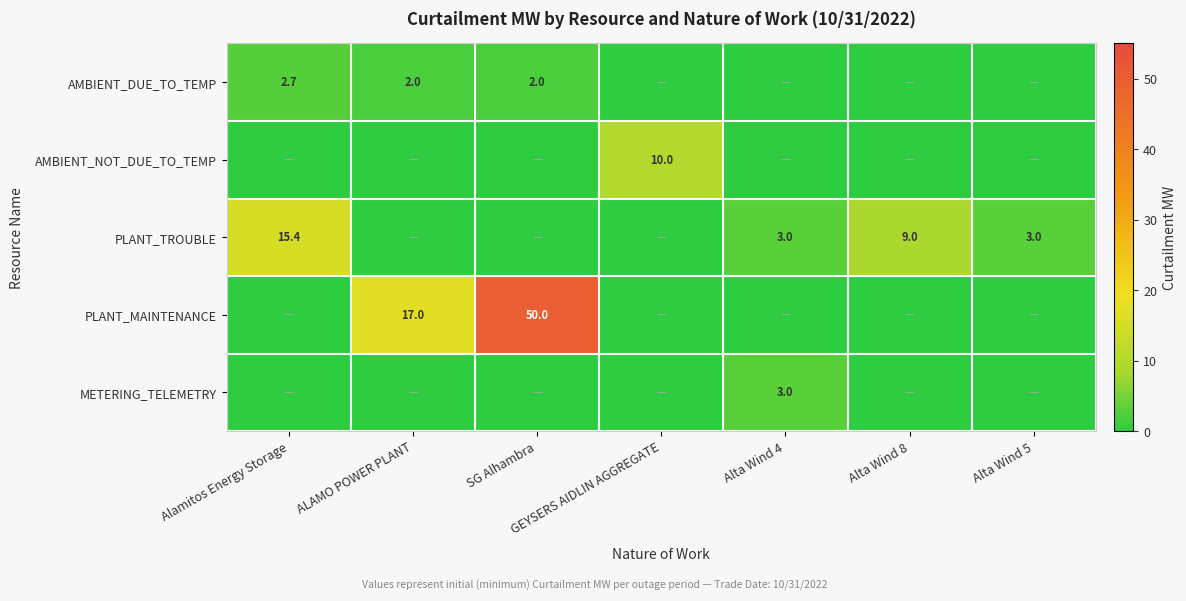

What is the difference between the highest and lowest values at Alta Wind 5?

3.0